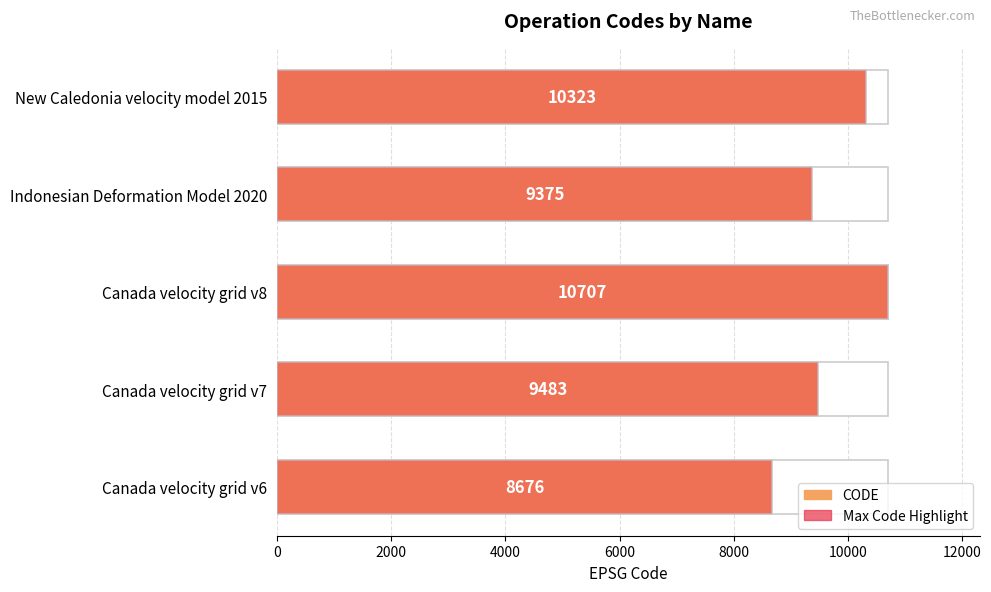

What is the average value of the Max Code Highlight series?

9713